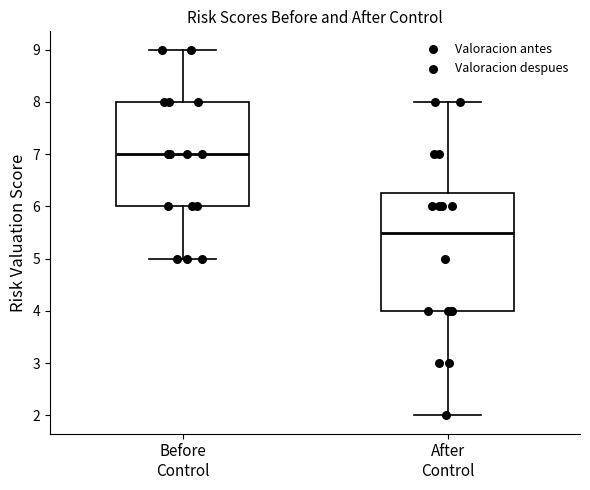

Where is the upper edge of the box for Before Control on the y-axis? The values are not printed on the chart, so give them approximately, as read against the axis.

8.0